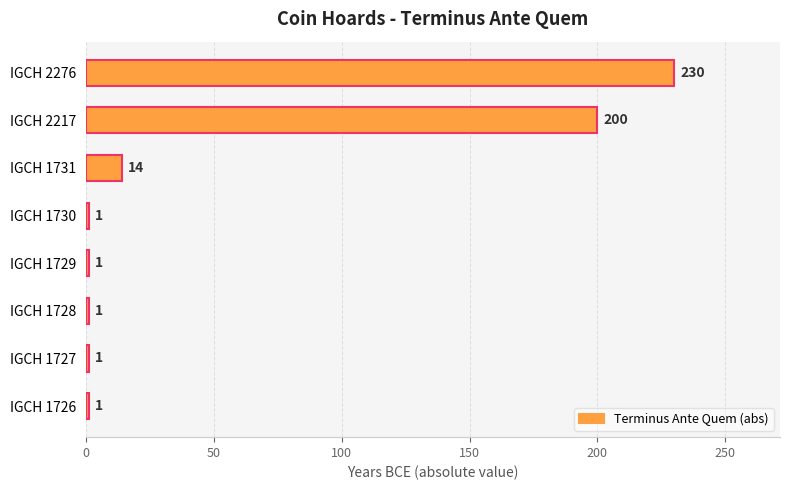

Are the bars grouped side by side (vs. stacked)?

No